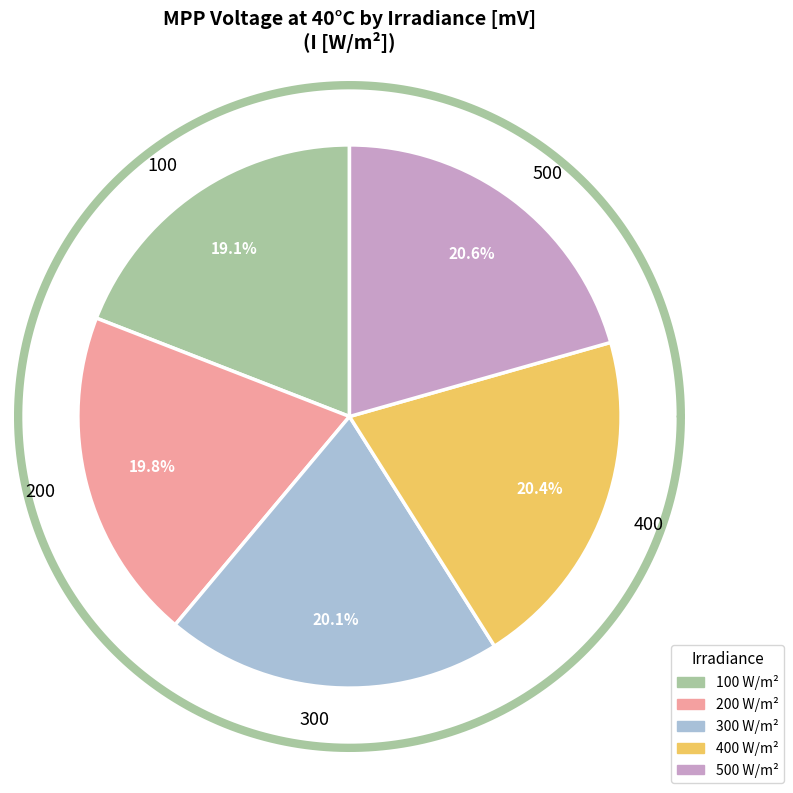

The 200 slice represents 26% of the pie. True or false?

False